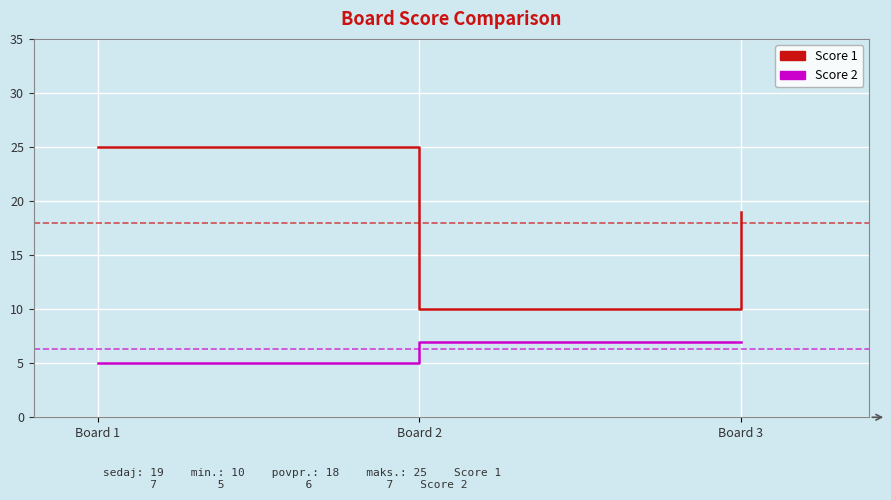

Which series has the largest total across all categories?

Score 1